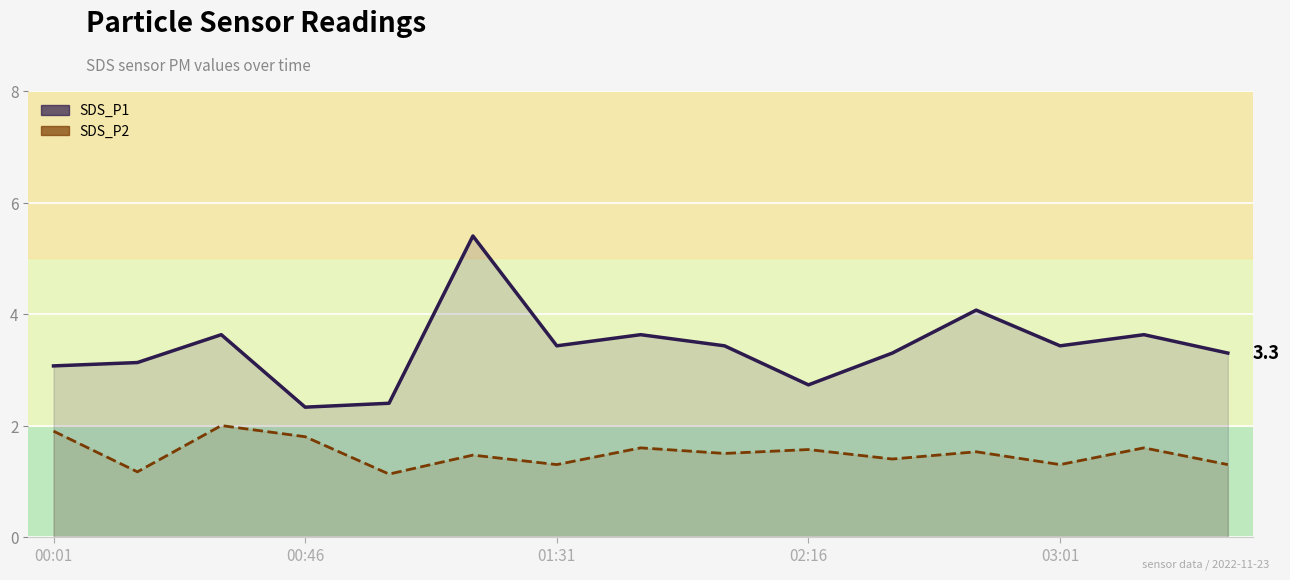

In SDS_P2, how many points are lower than both neighbors (excluding endpoints)?

6